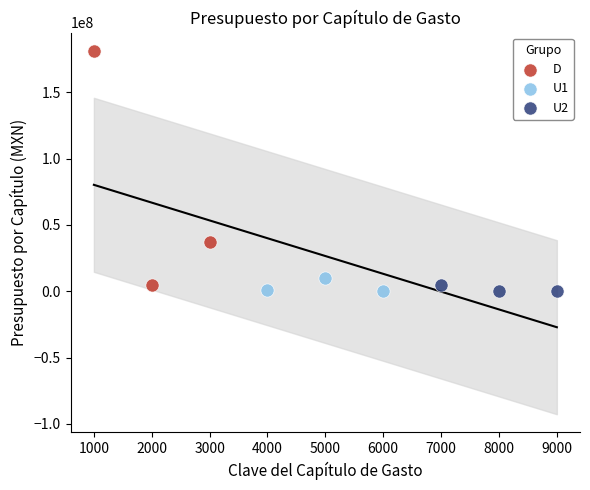

Which series contains the highest Y value?

D